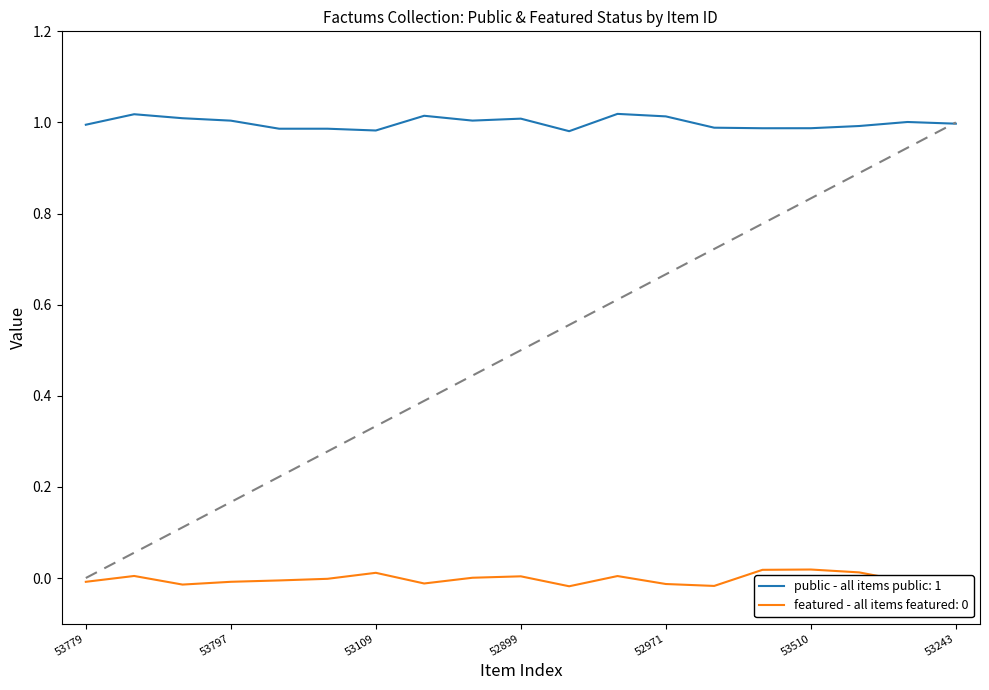

True or false: public - all items public: 1 and featured - all items featured: 0 cross at least once.

False